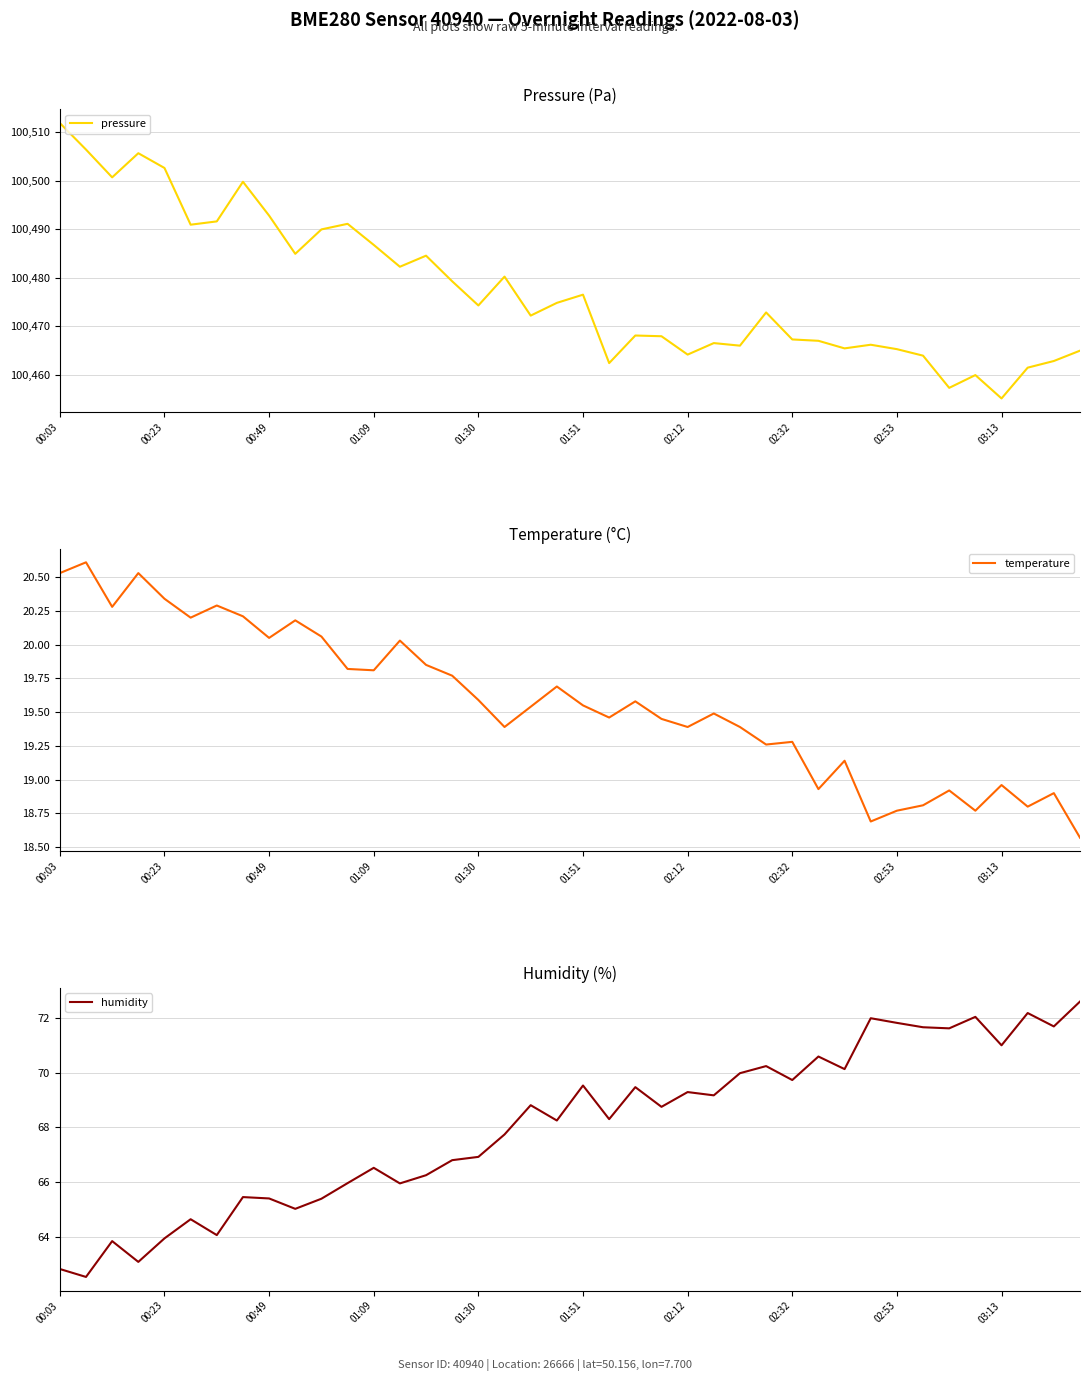

True or false: humidity and temperature intersect in this chart.

False